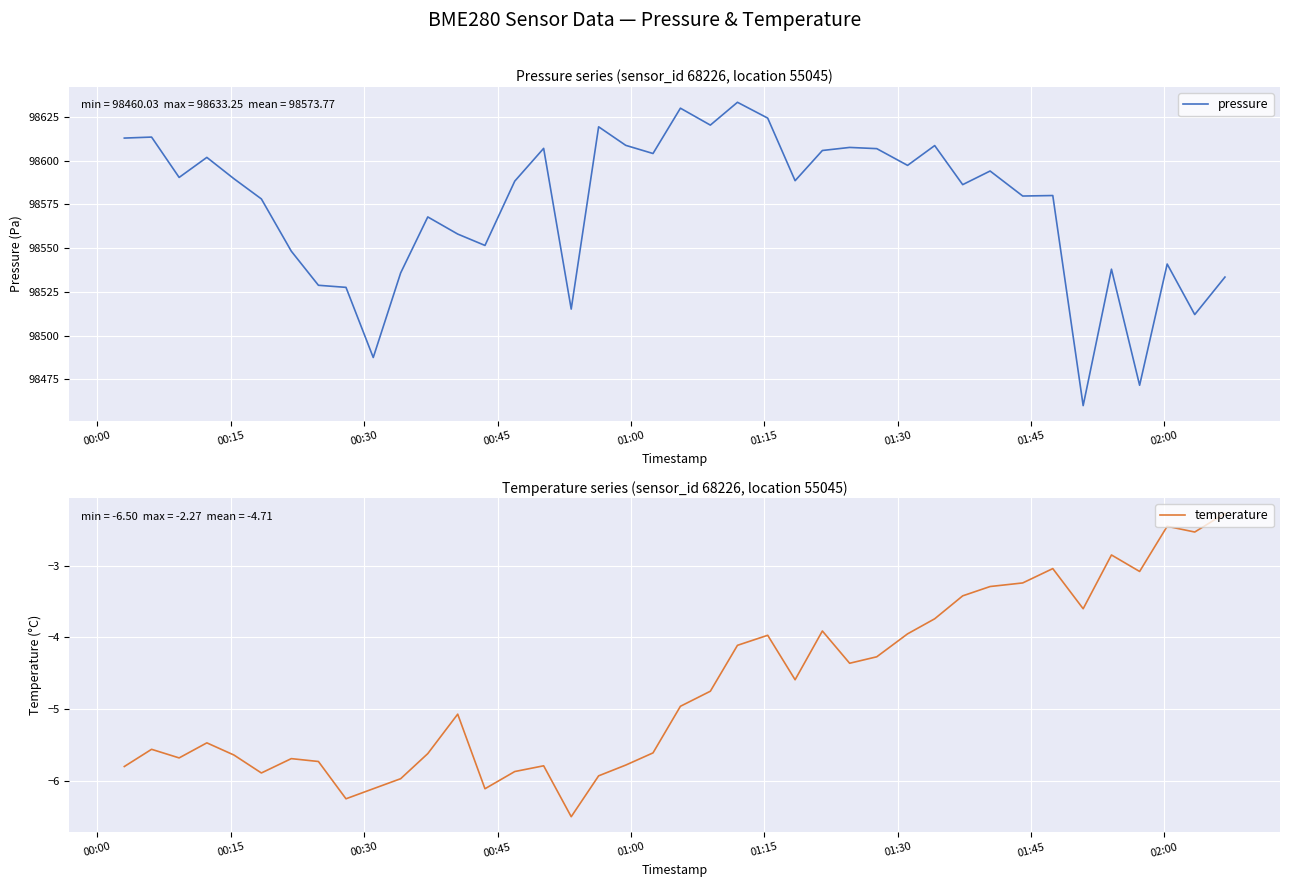

How many lines are shown in the chart?

2